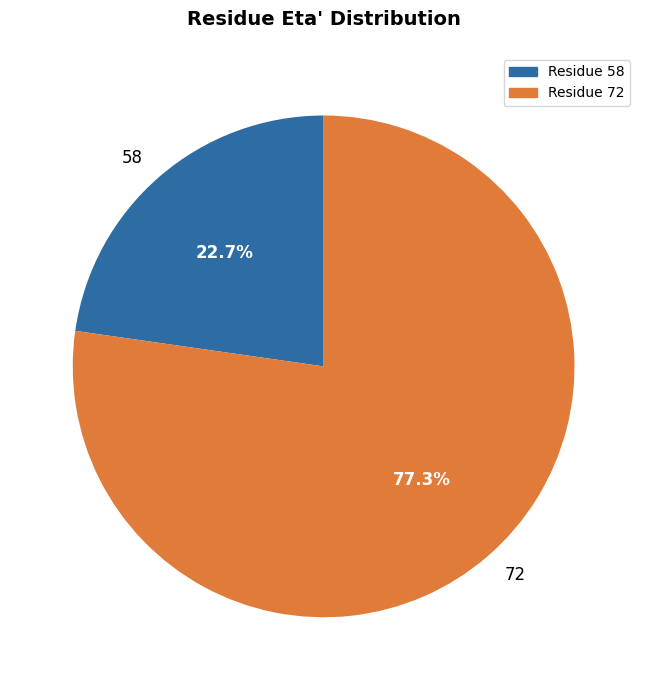

Which slice is the largest?

72